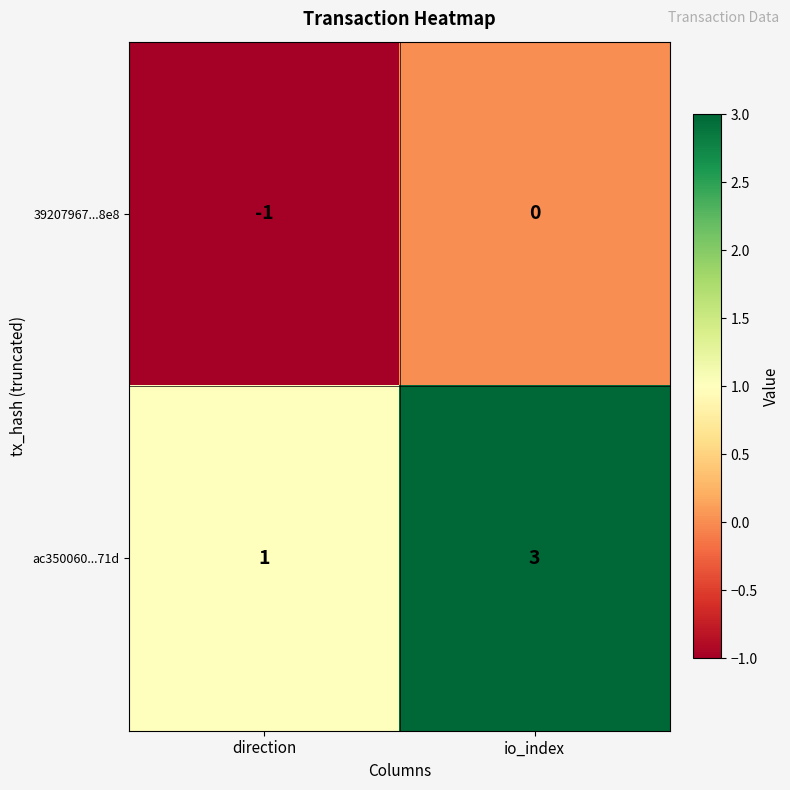

What is the maximum value shown in the chart?

3